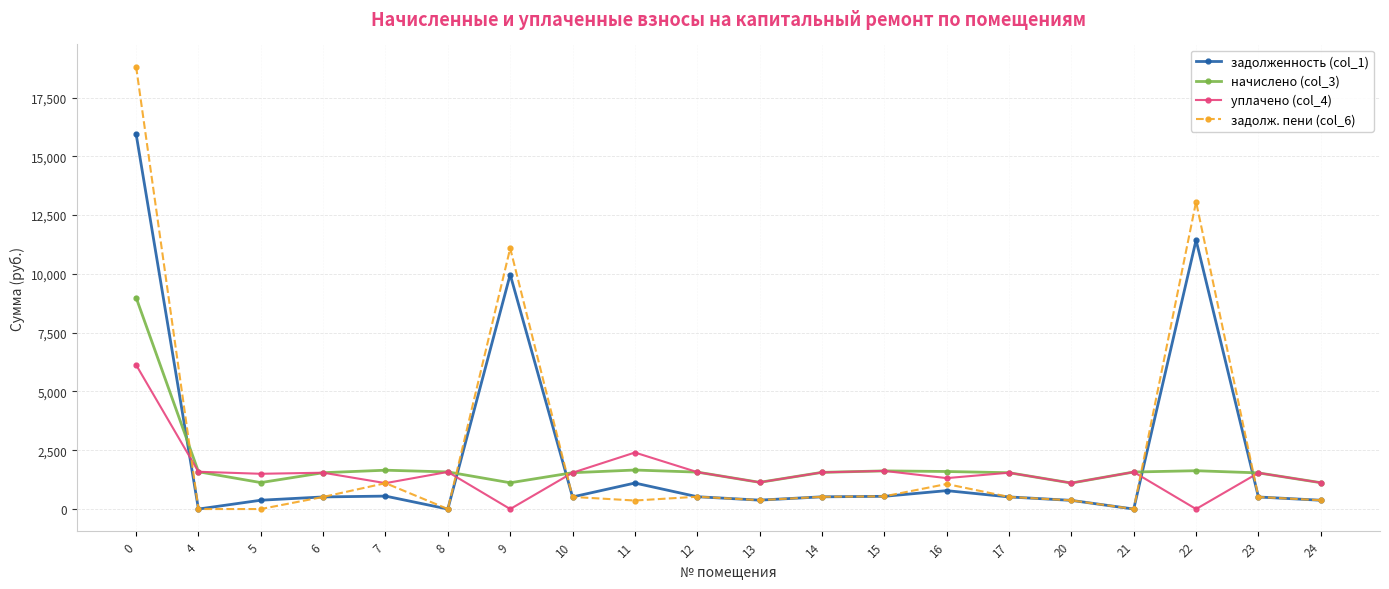

Is the value of начислено (col_3) at 15 greater than the value of задолженность (col_1) at 6?

Yes